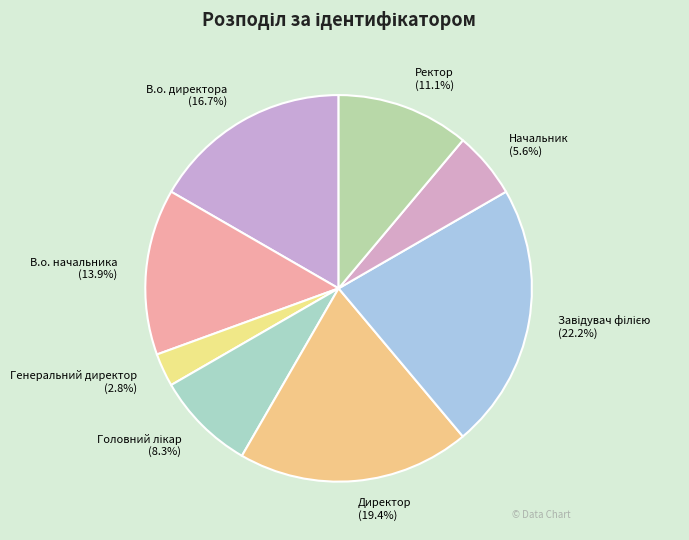

Is it true that В.о. директора is 17% of the pie?

True